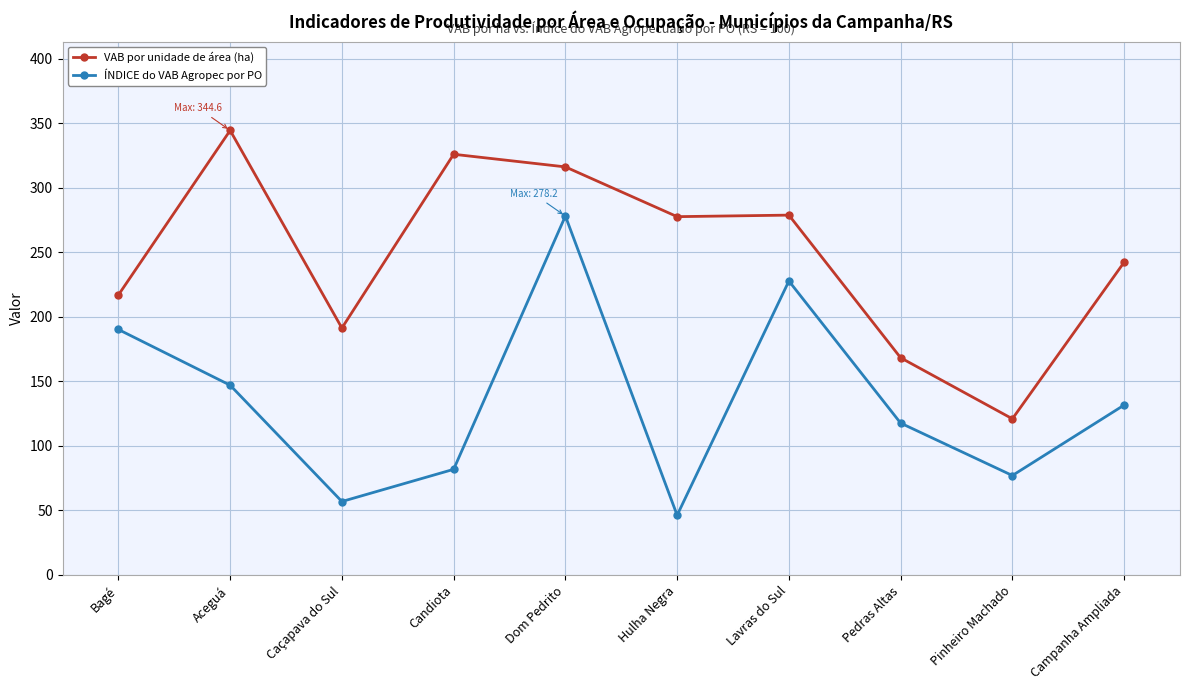

What is the label of the 8th point from the left?

Pedras Altas